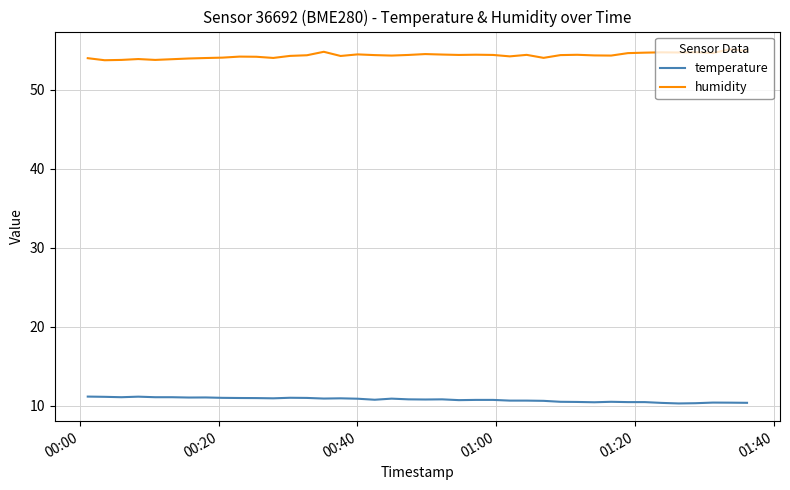

Which series has the largest total across all categories?

humidity